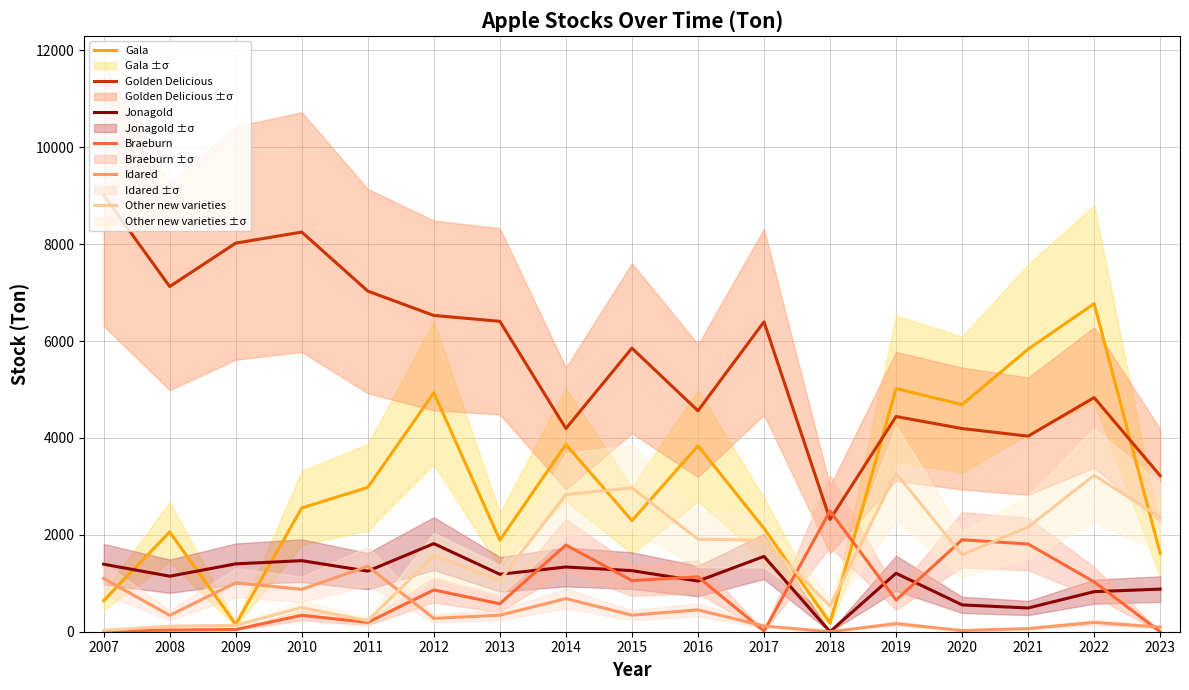

The value of Other new varieties at 2019 is 3272. True or false?

True